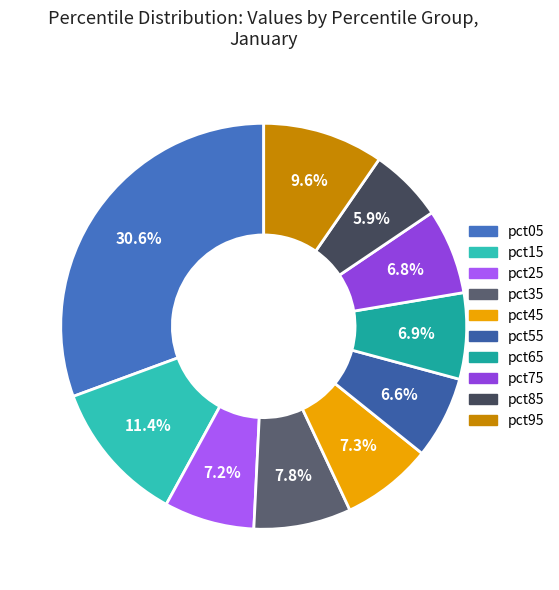

Rank the categories by value from lowest to highest.

pct85, pct55, pct75, pct65, pct25, pct45, pct35, pct95, pct15, pct05